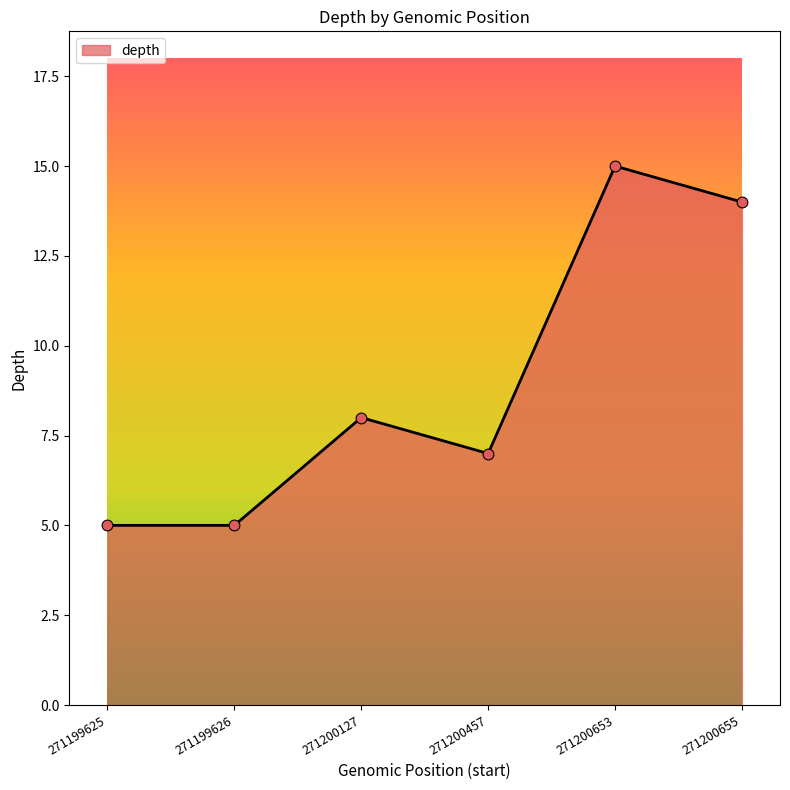

Approximately how many times larger is the value at 271200127 compared to 271200655?

0.6